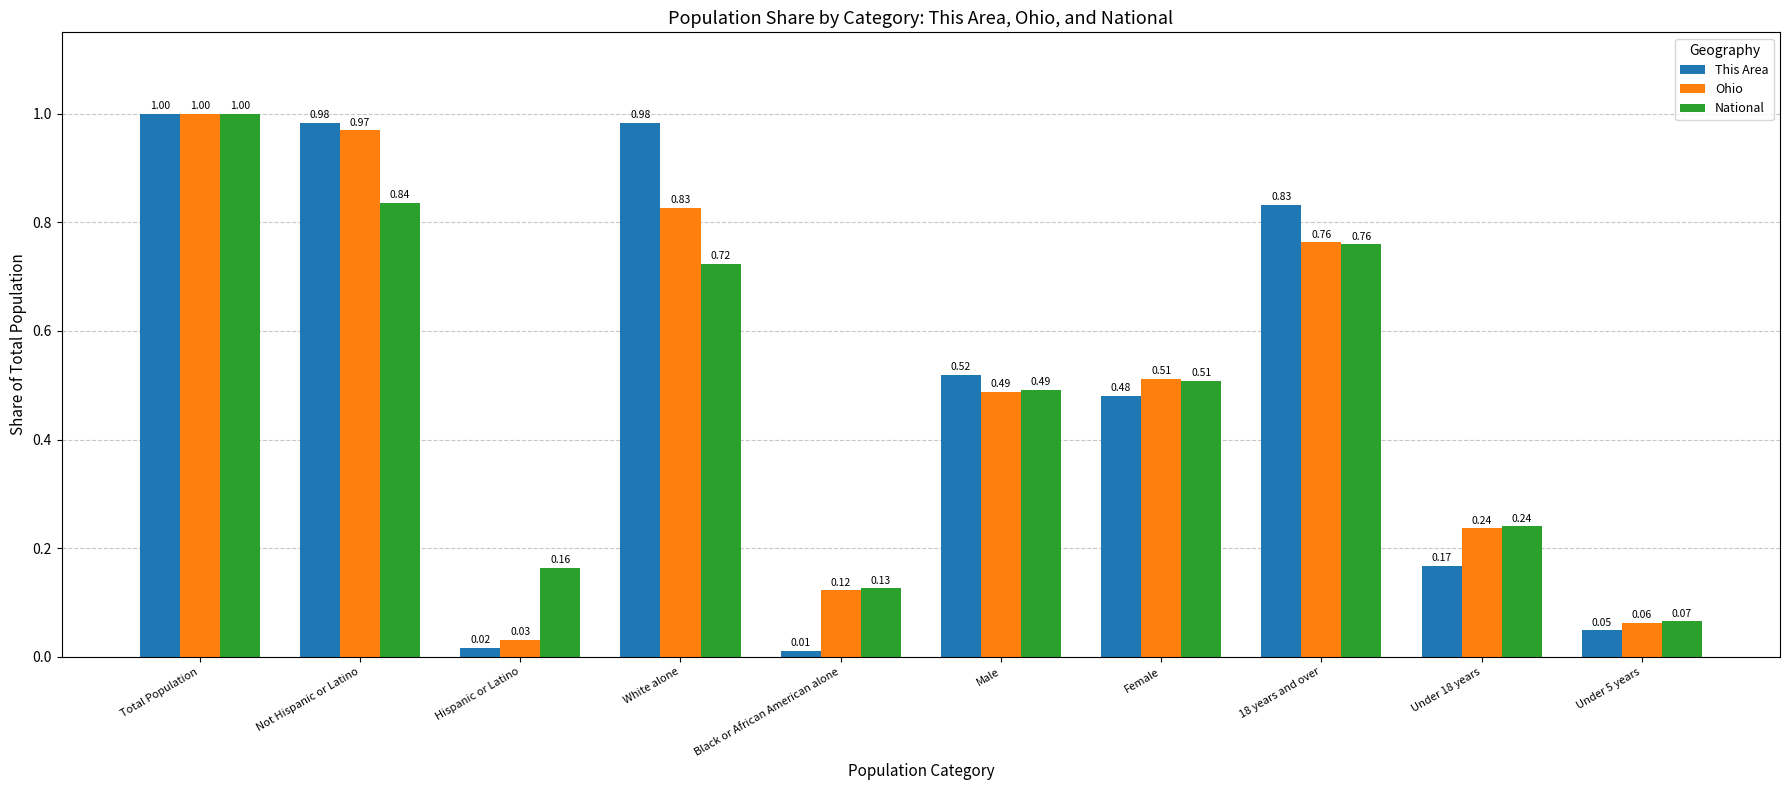

What is the sum of the This Area values at Black or African American alone and Total Population?

1.0